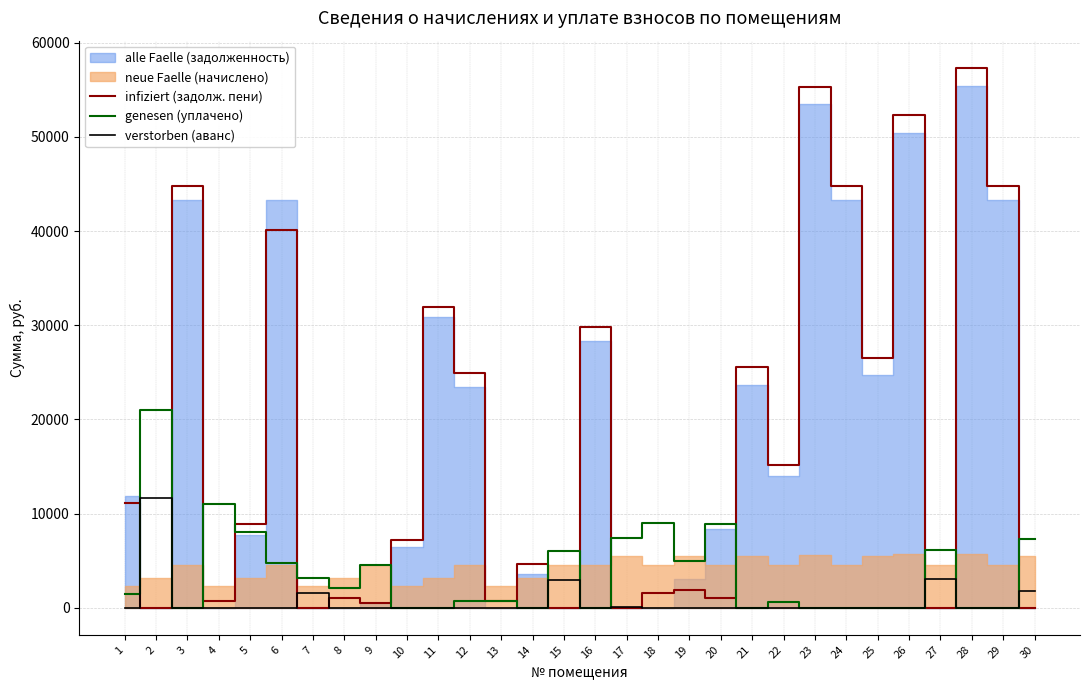

True or false: verstorben (аванс) has a value of -7755.1 at 3.

False